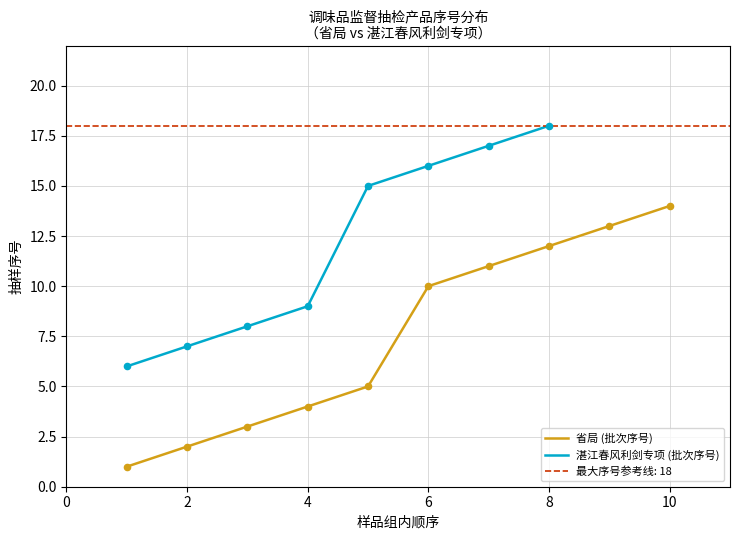

True or false: 省局 (批次序号) has a value of 4 at 4.

True